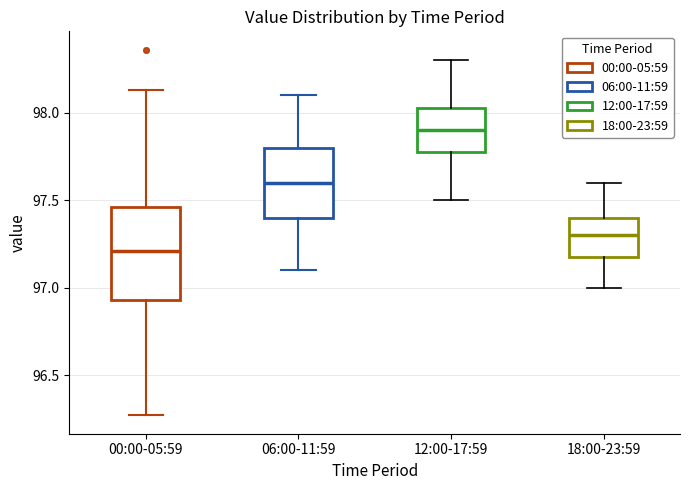

Which box is the tallest, from its lower edge to its upper edge?

00:00-05:59